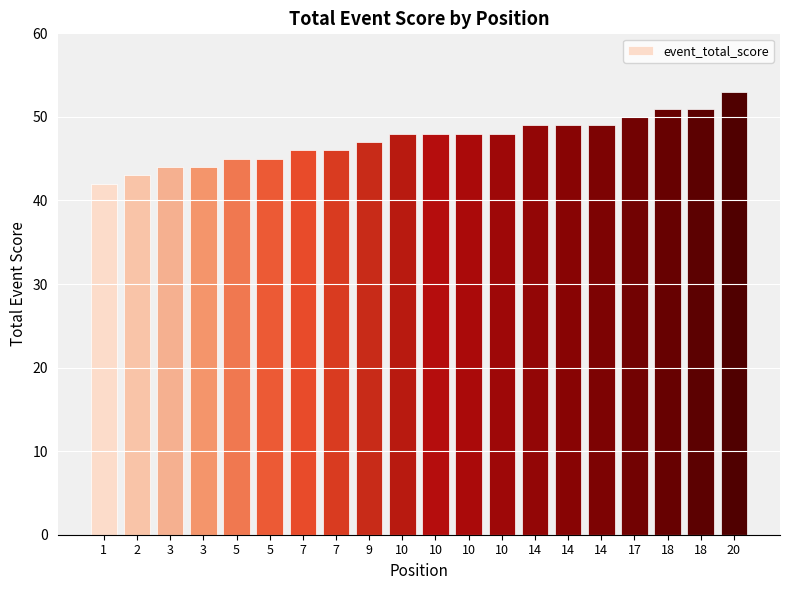

How many data points does each series have?

20